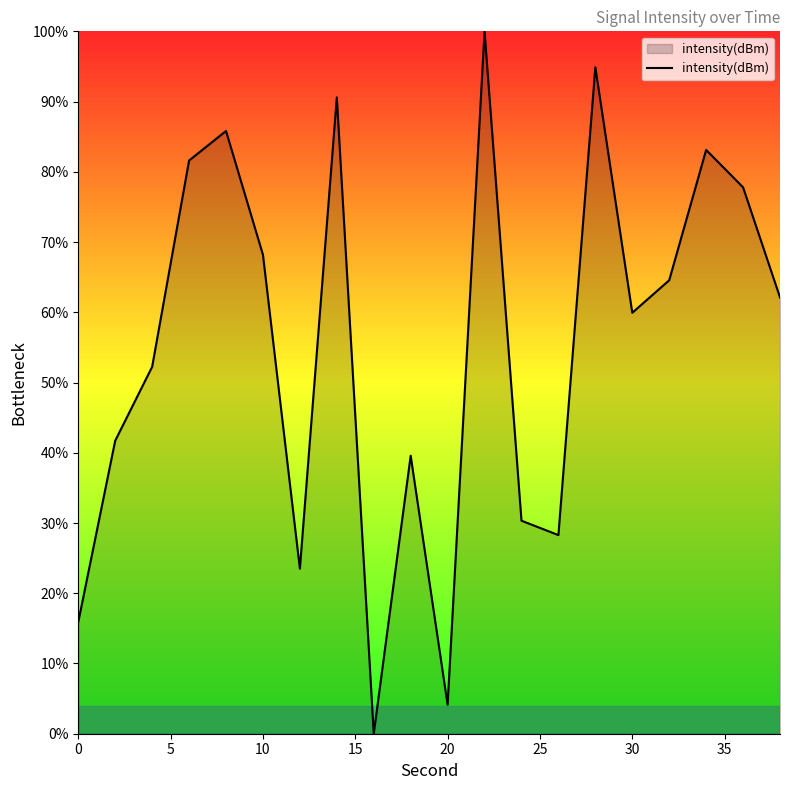

What is the difference between the maximum and minimum values?

100.0